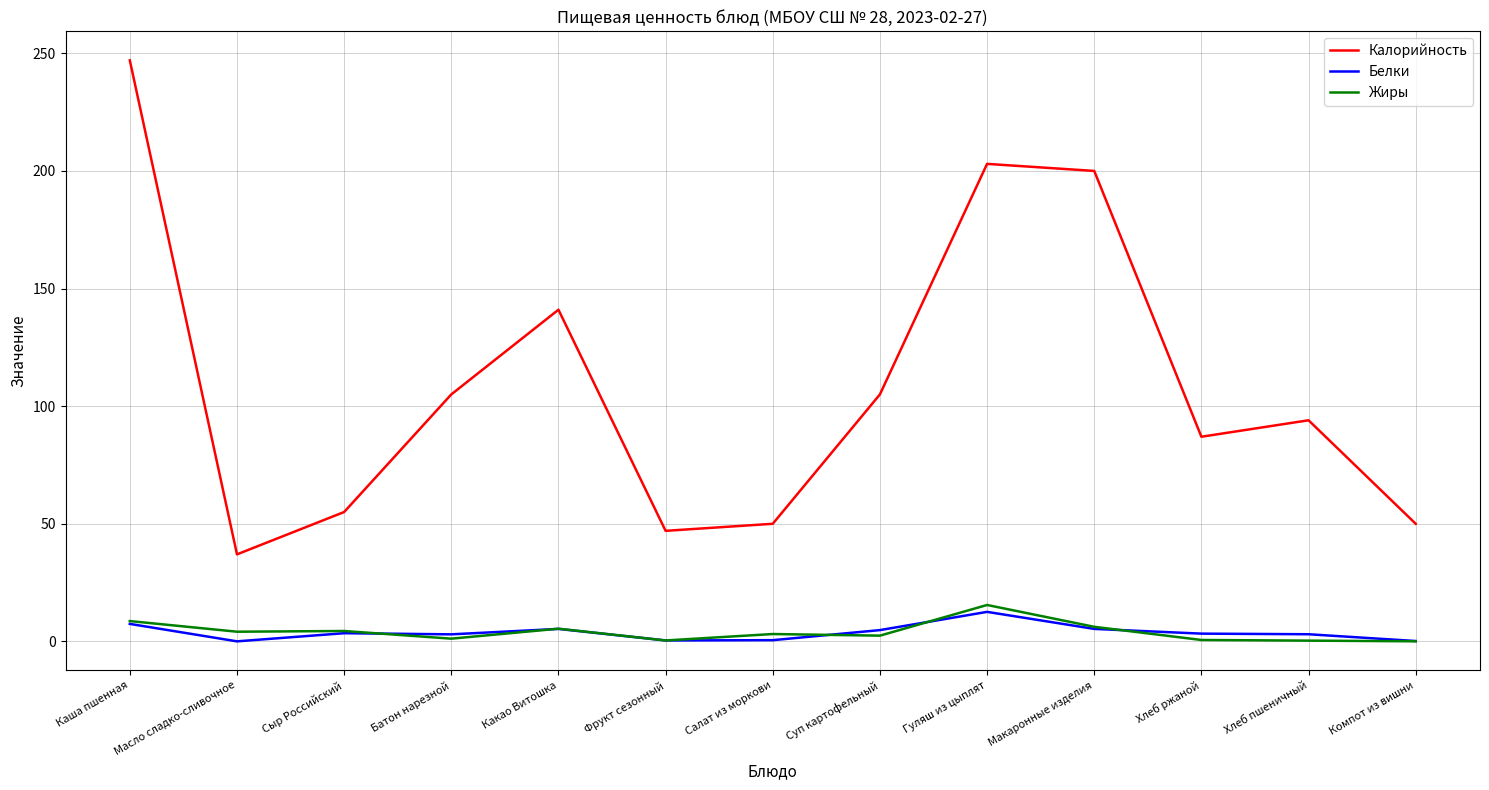

What is the sum of the Жиры values at Каша пшенная and Масло сладко-сливочное?

12.8